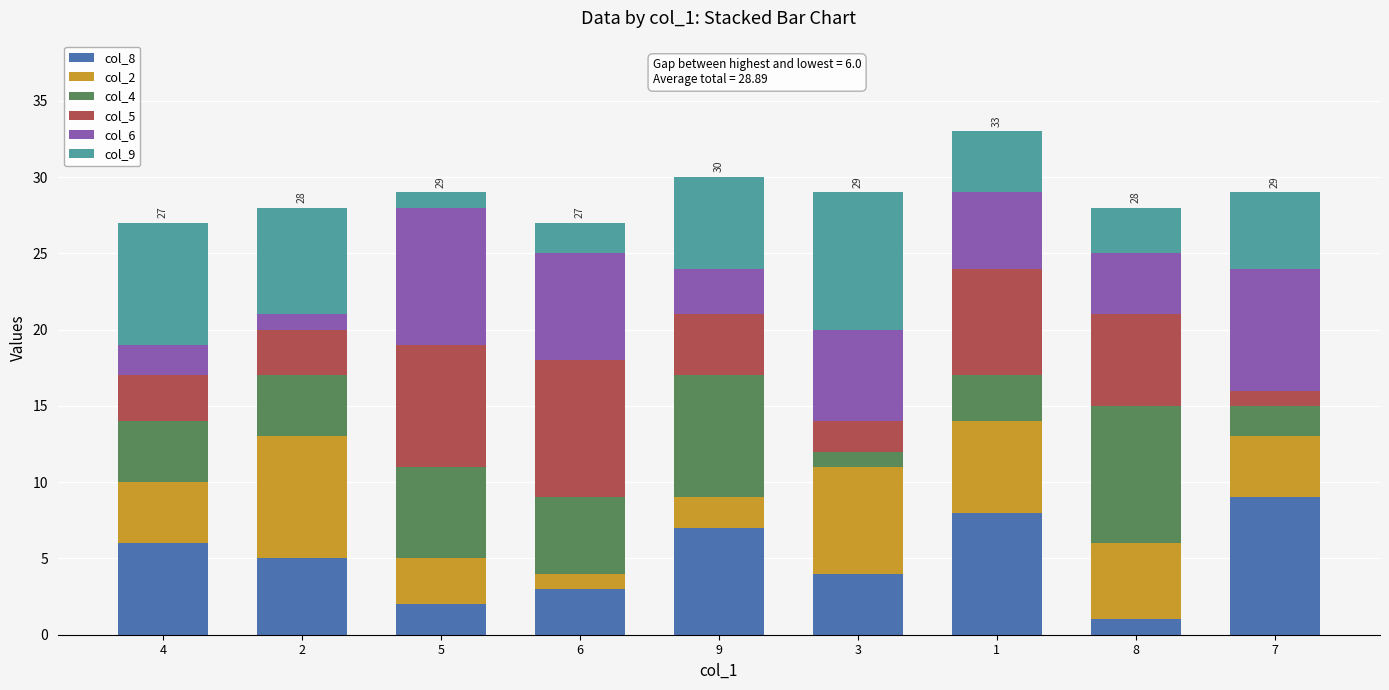

Rank the categories by col_8 value from highest to lowest.

7, 1, 9, 4, 2, 3, 6, 5, 8